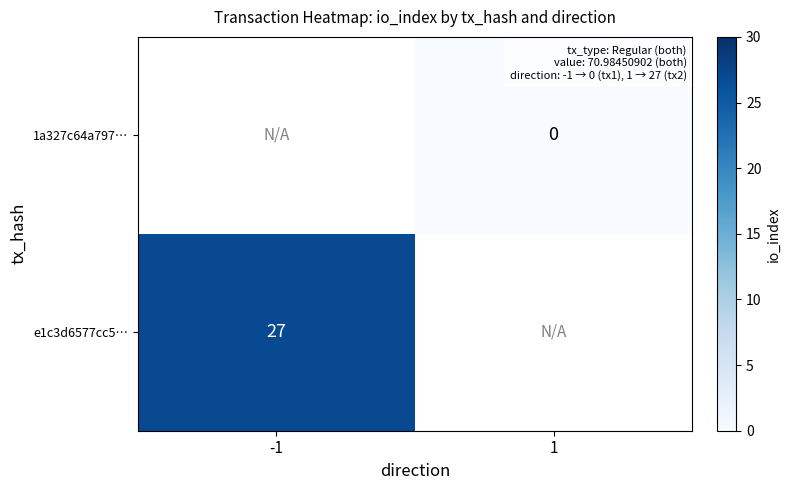

Is it true that e1c3d6577cc5… equals 27 at -1?

True